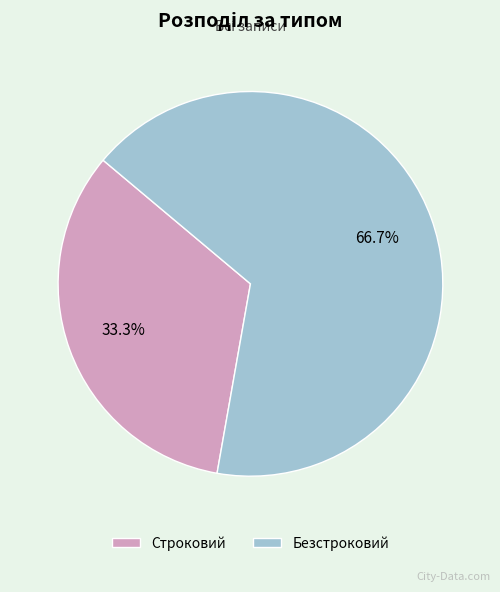

How many slices are in this pie chart?

2